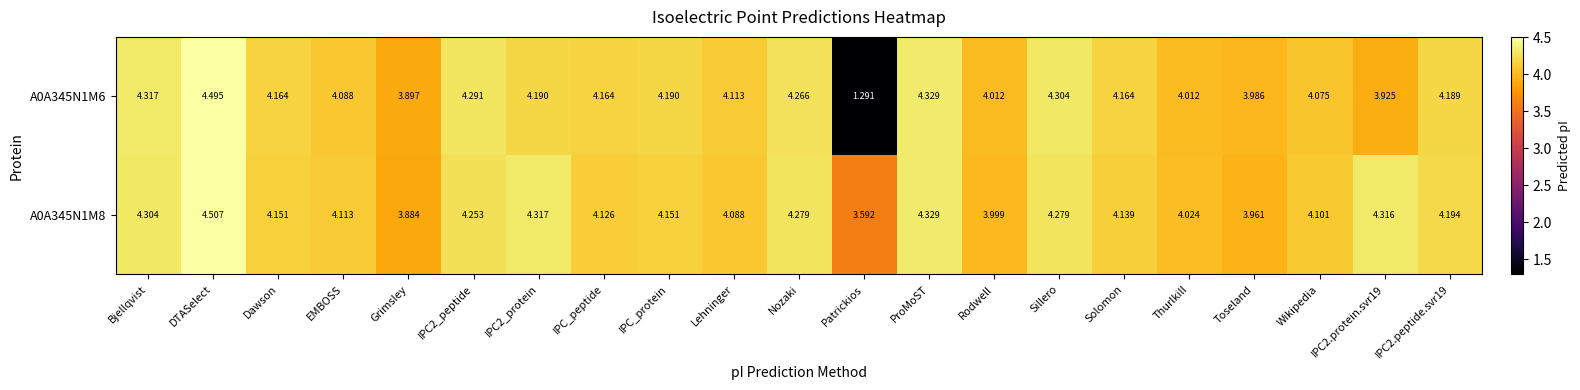

At which label does A0A345N1M8 reach its minimum?

Patrickios